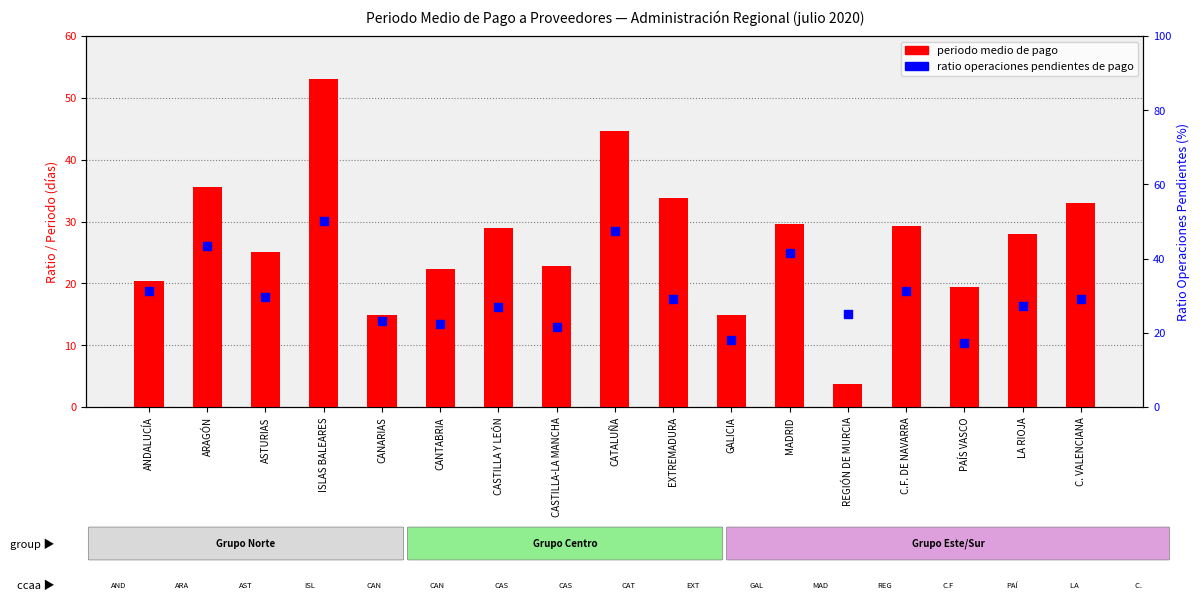

Which series reaches the minimum Y coordinate?

periodo medio de pago